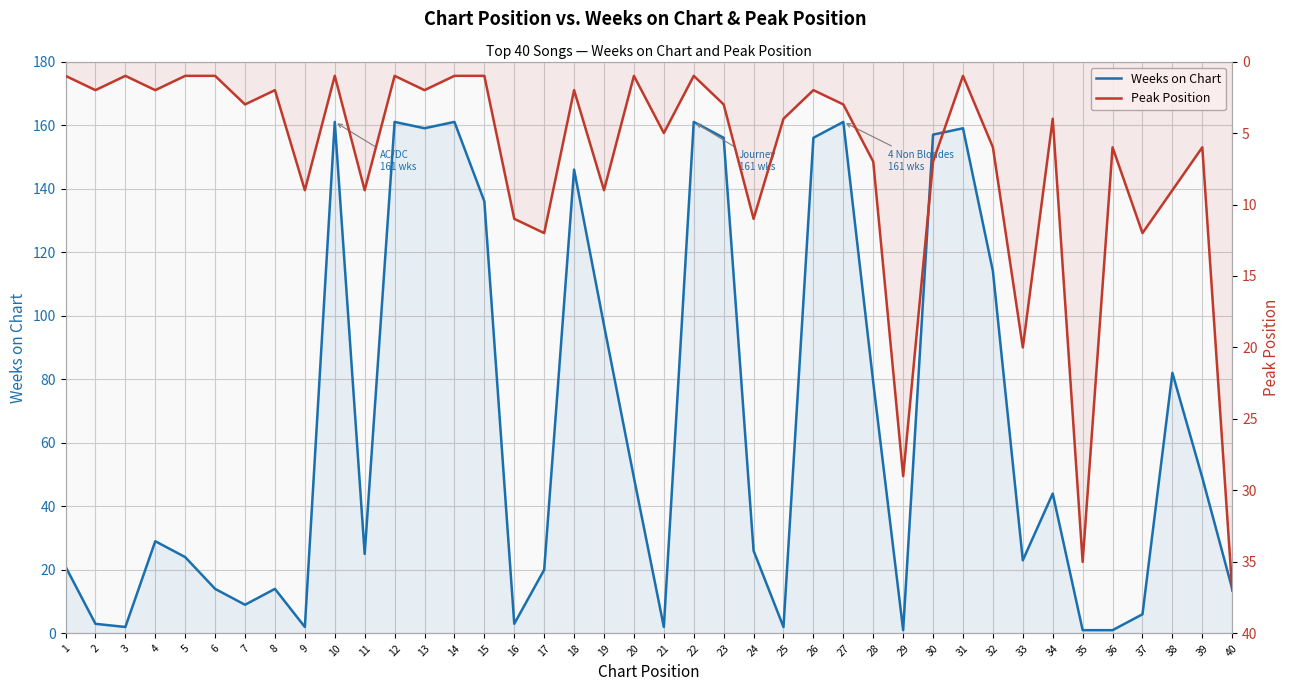

The Peak Position series shows 3 at 4. True or false?

False